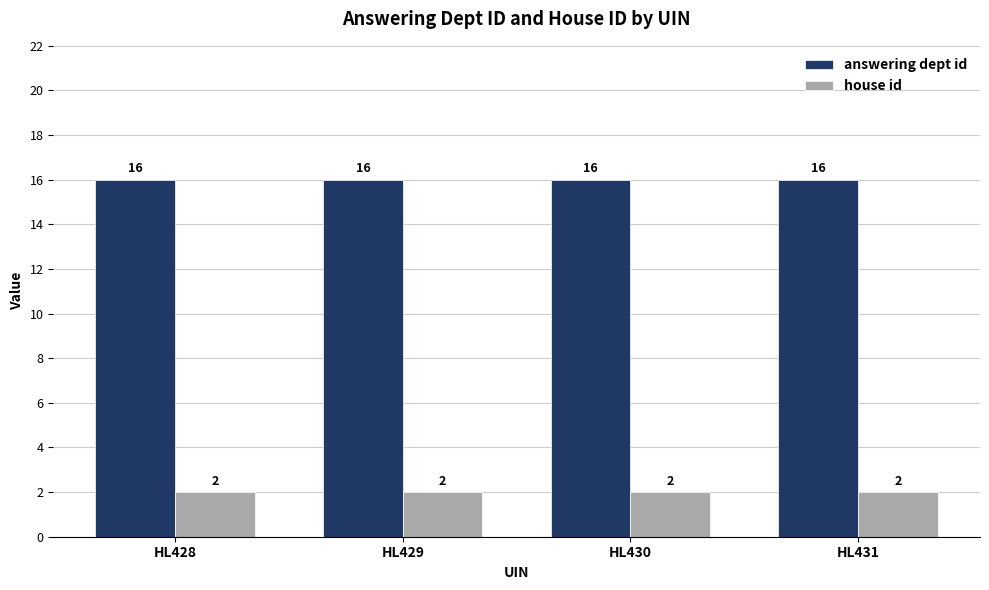

Rank the series by their maximum value, from highest to lowest.

answering dept id, house id